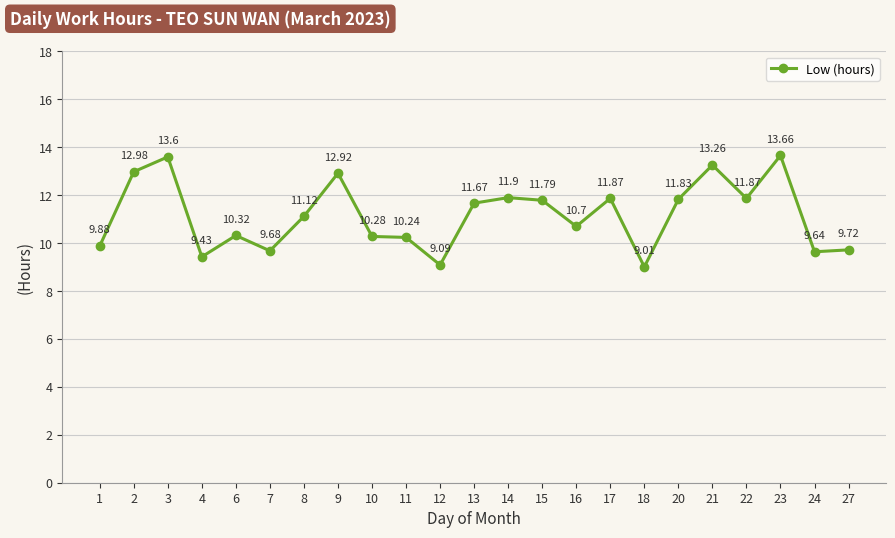

Which has a higher value, 24 or 10?

10